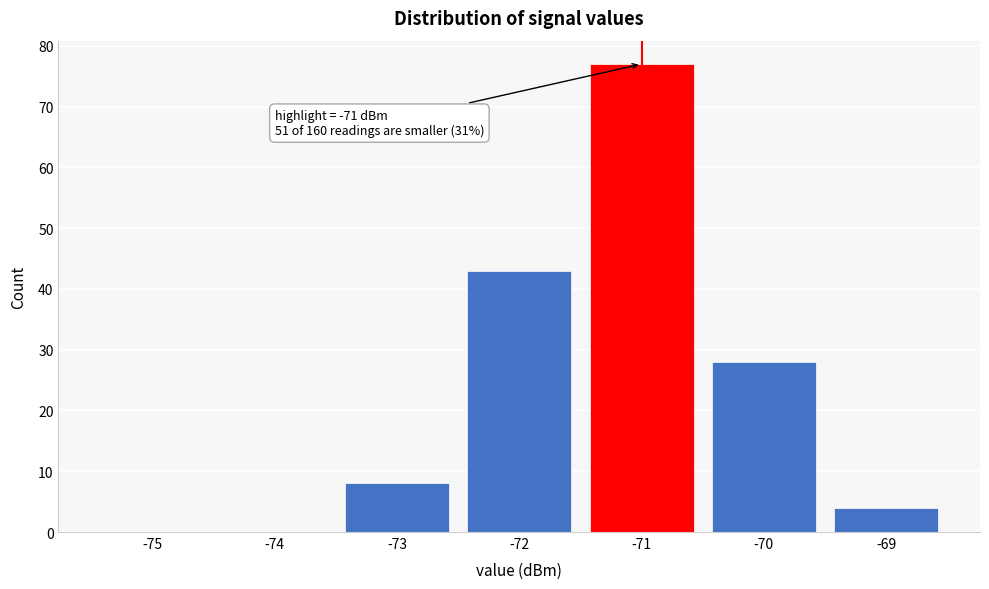

Reading left to right, transcribe all the data shown in this chart.

-75=0	-74=0	-73=8	-72=43	-71=77	-70=28	-69=4